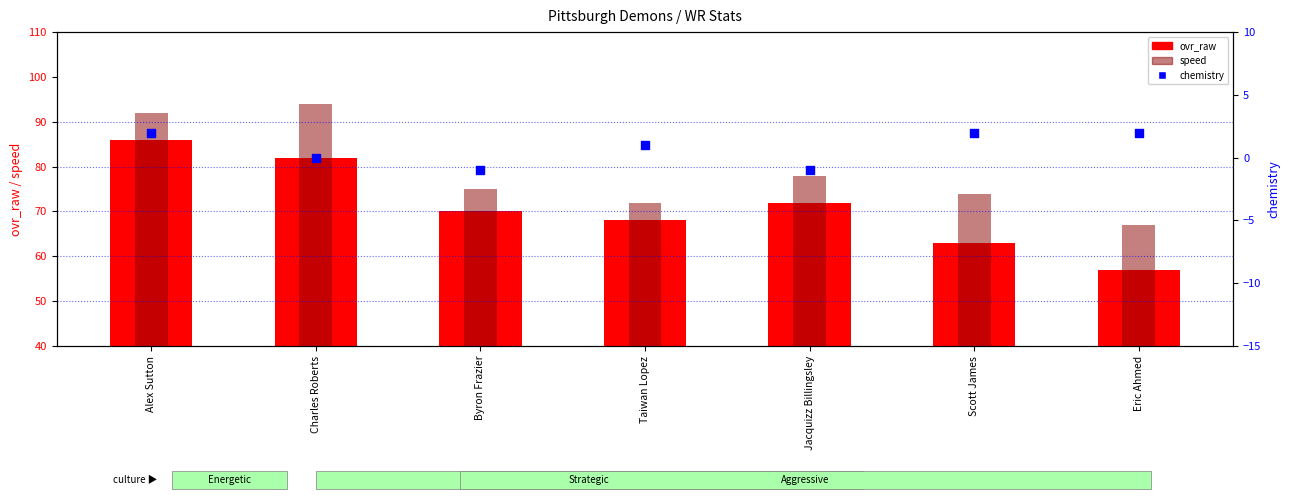

Is the value of speed at Taiwan Lopez greater than the value of ovr_raw at Charles Roberts?

No